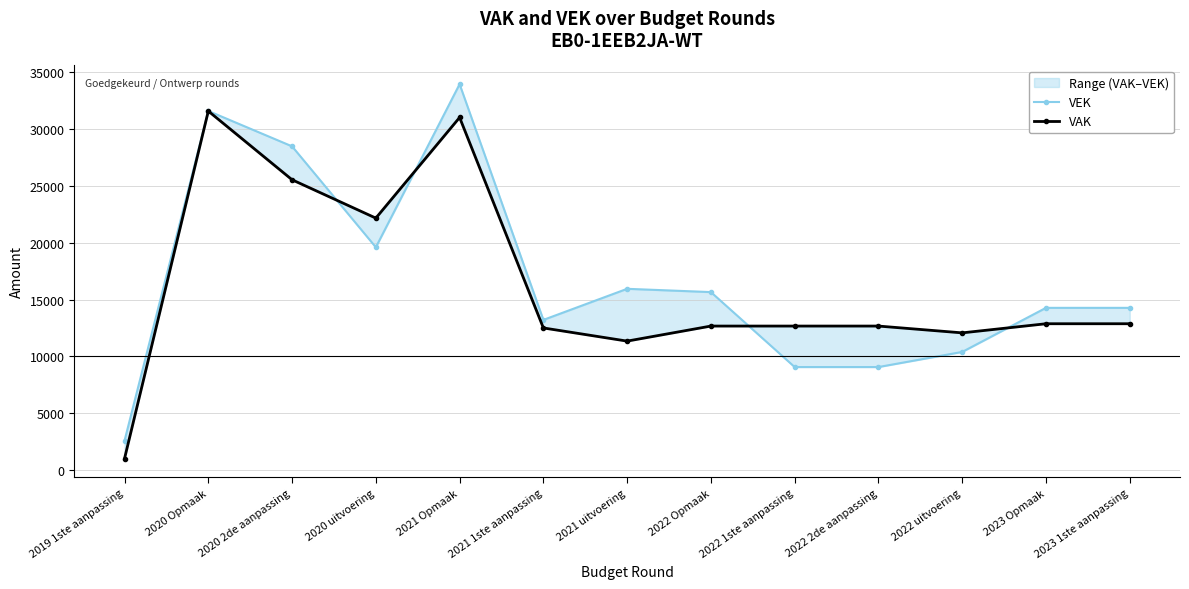

How many lines are shown in the chart?

2